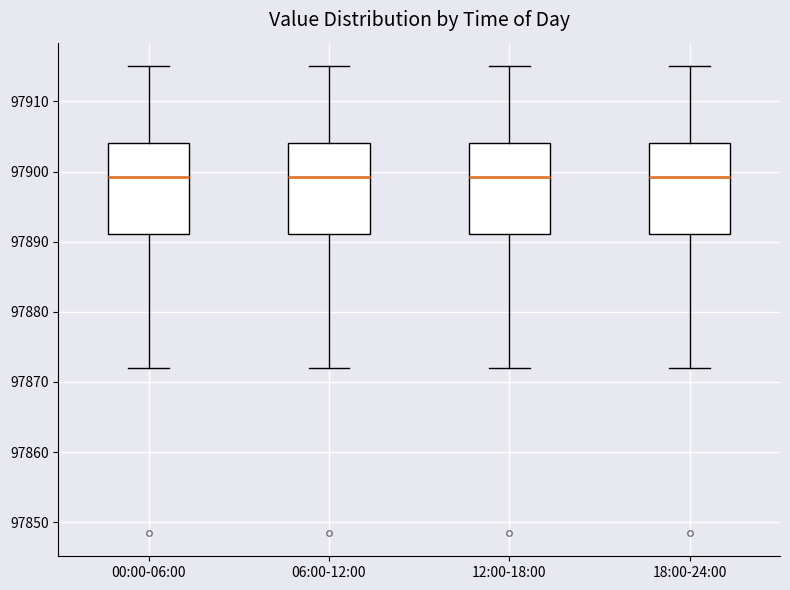

Where does the lower whisker of the box for 18:00-24:00 end on the y-axis? The values are not printed on the chart, so give them approximately, as read against the axis.

97872